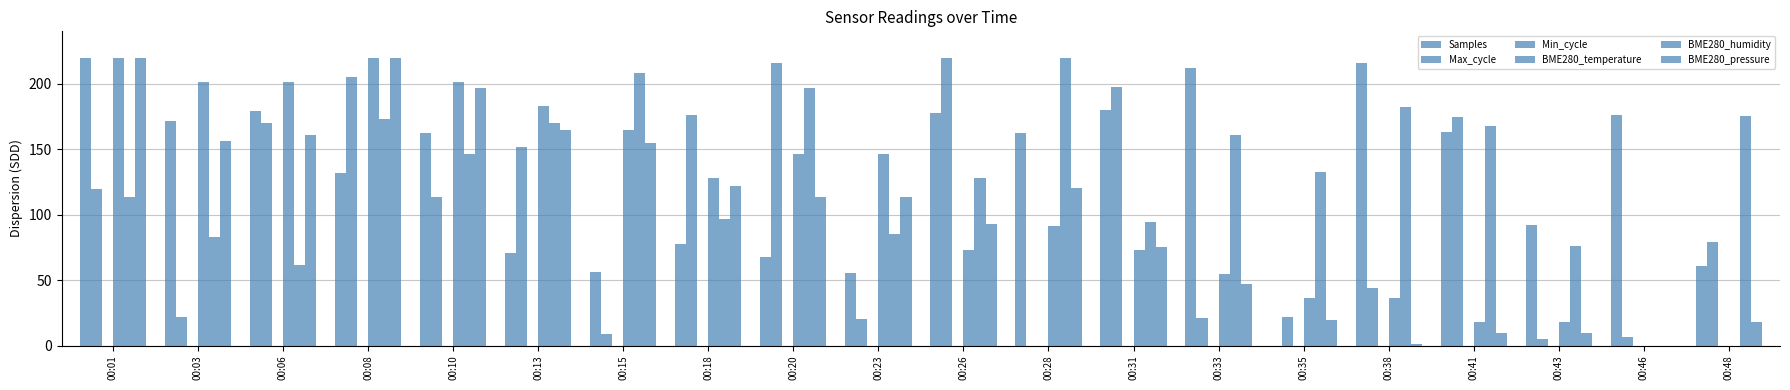

Rank the series by their maximum value, from highest to lowest.

Samples, Max_cycle, BME280_temperature, BME280_humidity, BME280_pressure, Min_cycle